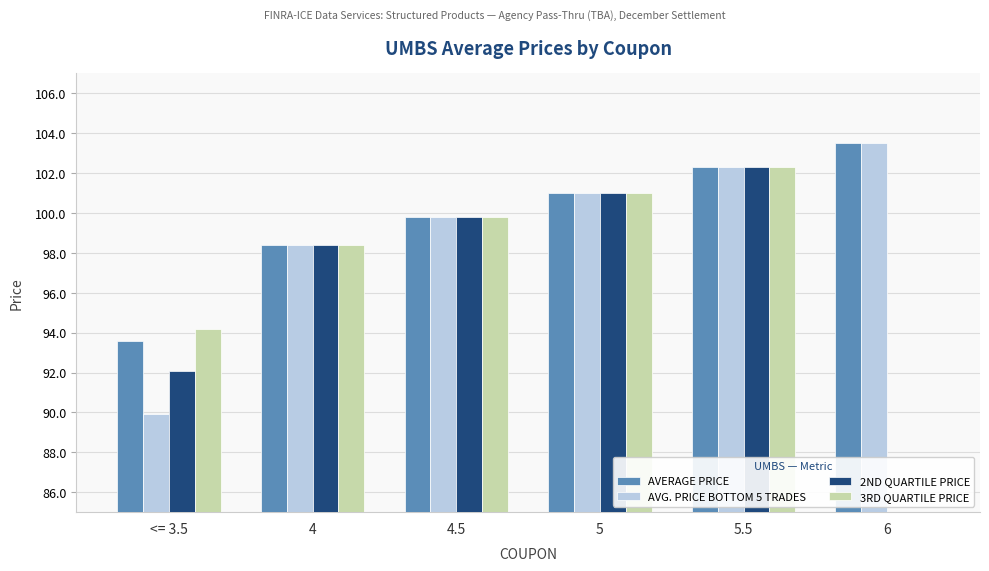

Reading left to right, what are all the values shown in this chart?

AVERAGE PRICE: 93.6	98.4	99.8	101.0	102.3	103.5
AVG. PRICE BOTTOM 5 TRADES: 89.9	98.4	99.8	101.0	102.3	103.5
2ND QUARTILE PRICE: 92.1	98.4	99.8	101.0	102.3	0.0
3RD QUARTILE PRICE: 94.2	98.4	99.8	101.0	102.3	0.0